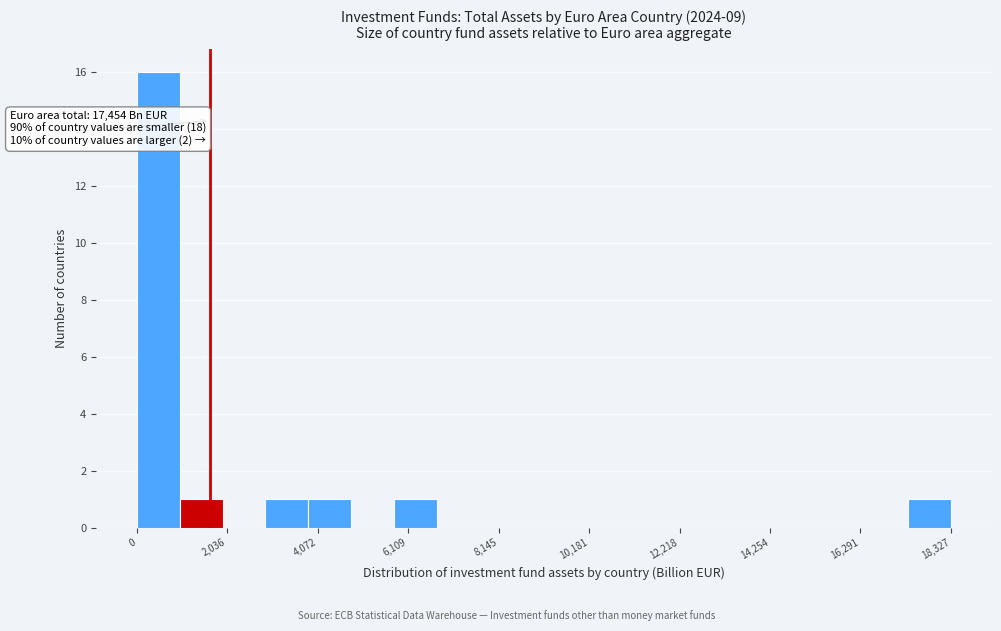

Around what value on the x-axis is the tallest bar? Give the approximate position of its centre, as read against the axis.

500